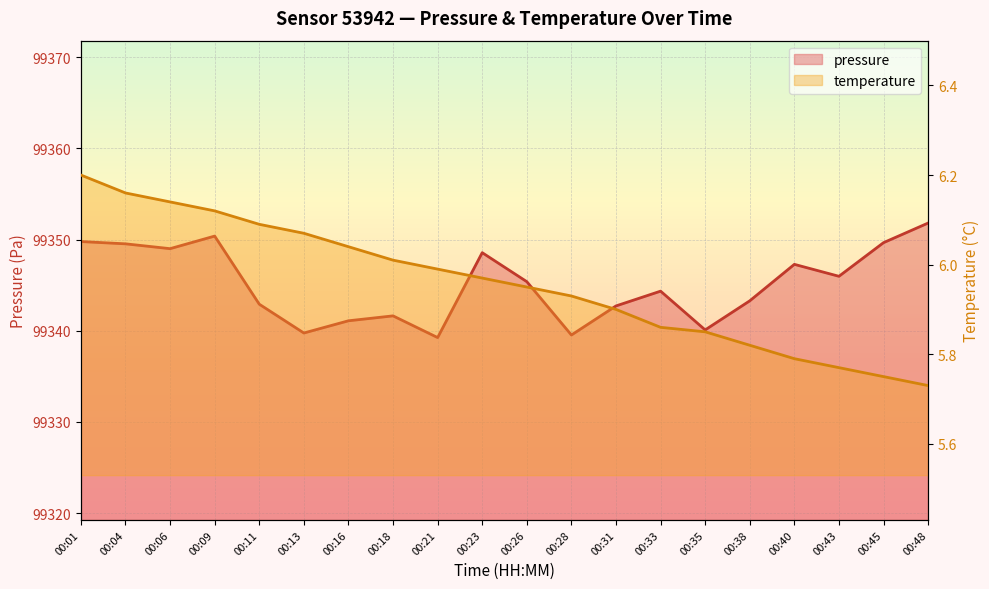

Is the value of temperature at 00:13 greater than the value of pressure at 00:23?

No